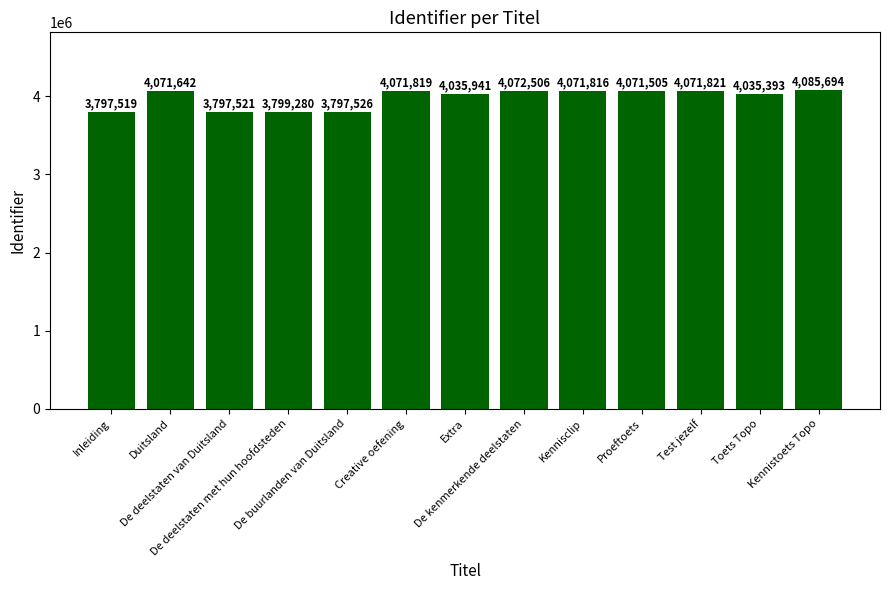

List the labels in order of value, largest first.

Kennistoets Topo, De kenmerkende deelstaten, Test jezelf, Creative oefening, Kennisclip, Duitsland, Proeftoets, Extra, Toets Topo, De deelstaten met hun hoofdsteden, De buurlanden van Duitsland, De deelstaten van Duitsland, Inleiding